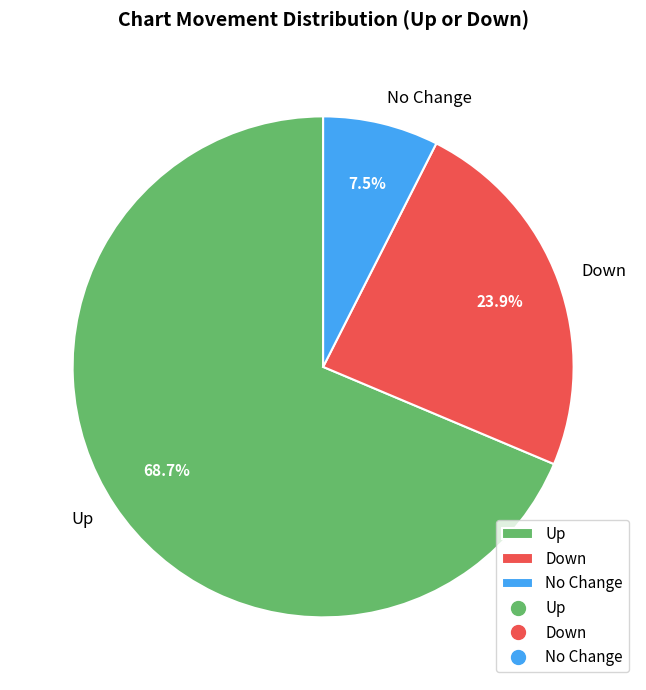

Does any single category account for the majority?

Yes